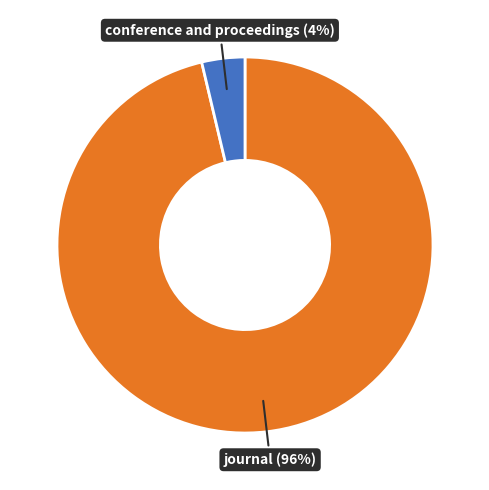

Which category has the biggest portion of the pie?

journal